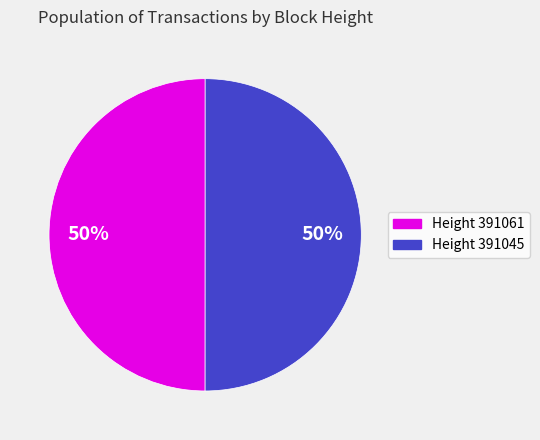

How many segments does this pie chart have?

2